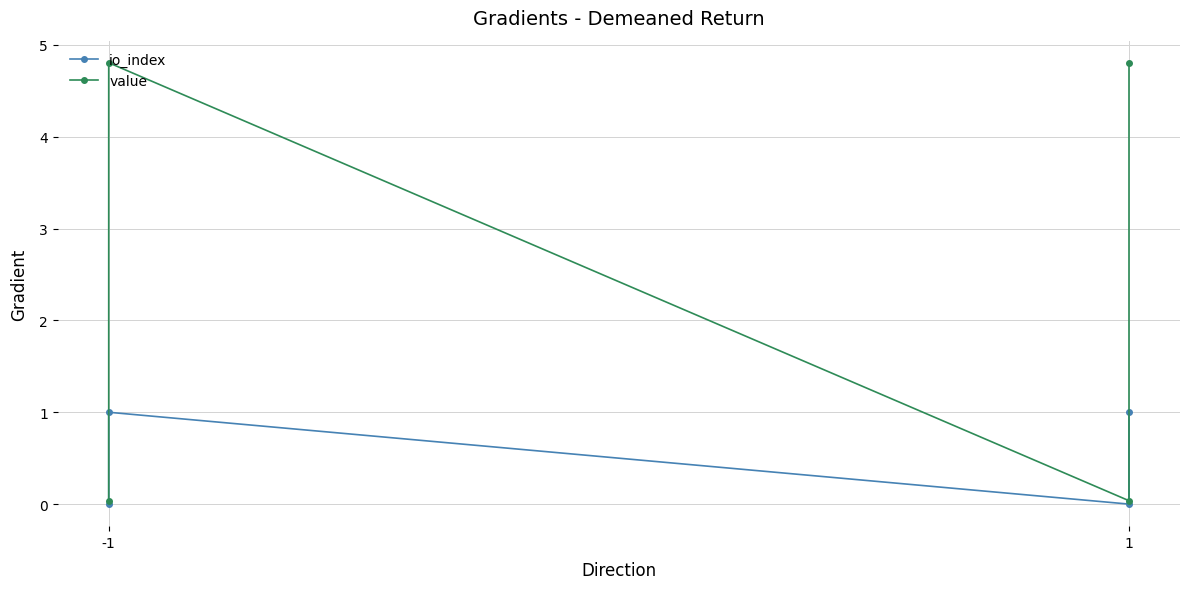

Which label corresponds to the smallest value in the chart?

-1